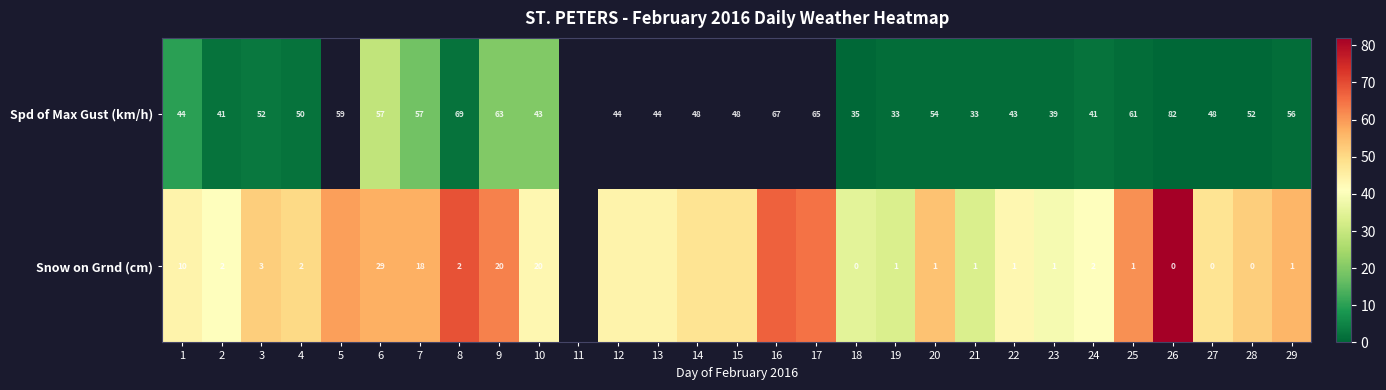

Count the number of categories in the chart.

29